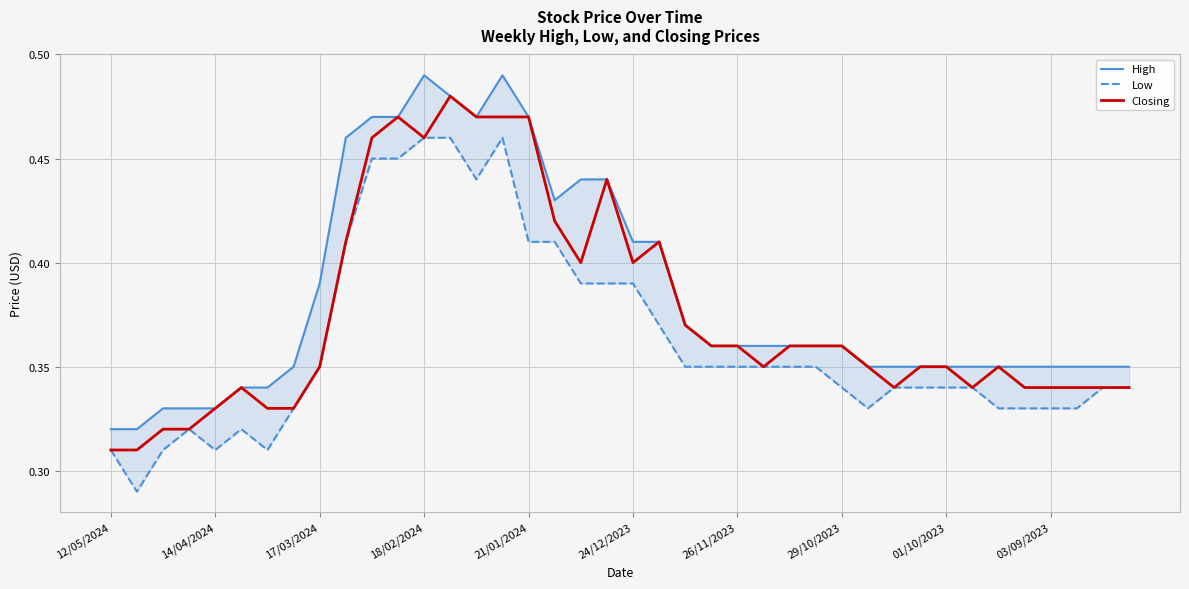

Which has a higher value, 29 or 34?

29